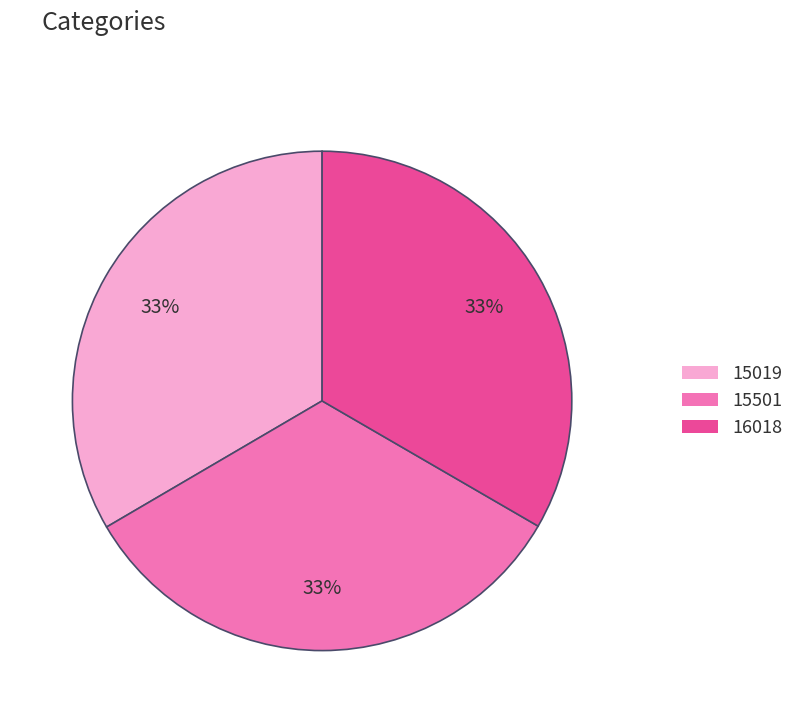

What is the ratio of the value at 15019 to the value at 16018?

1.0